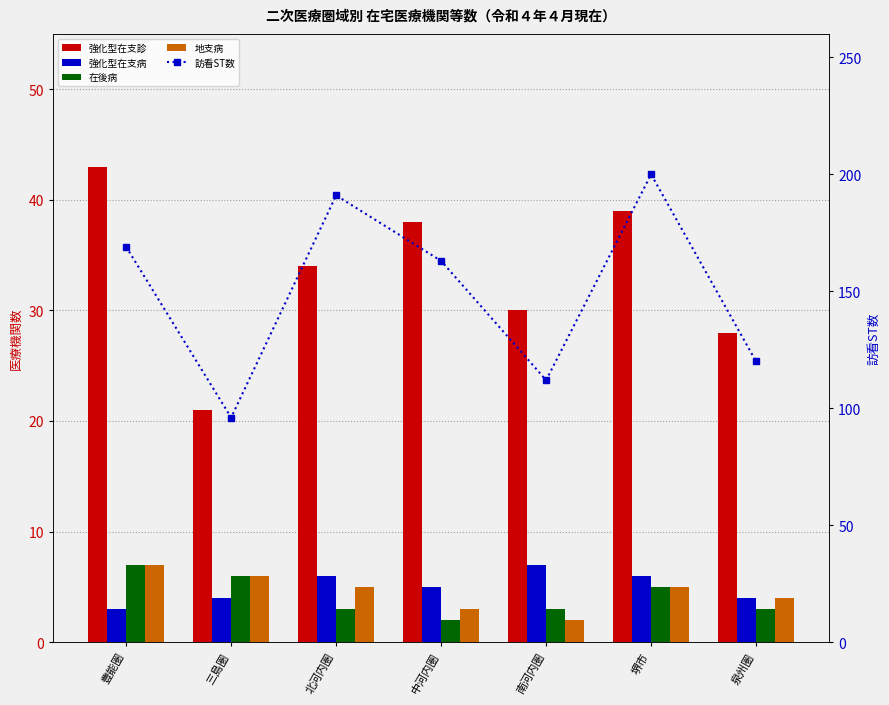

At which label is 強化型在支病 closest to 5?

中河内圏